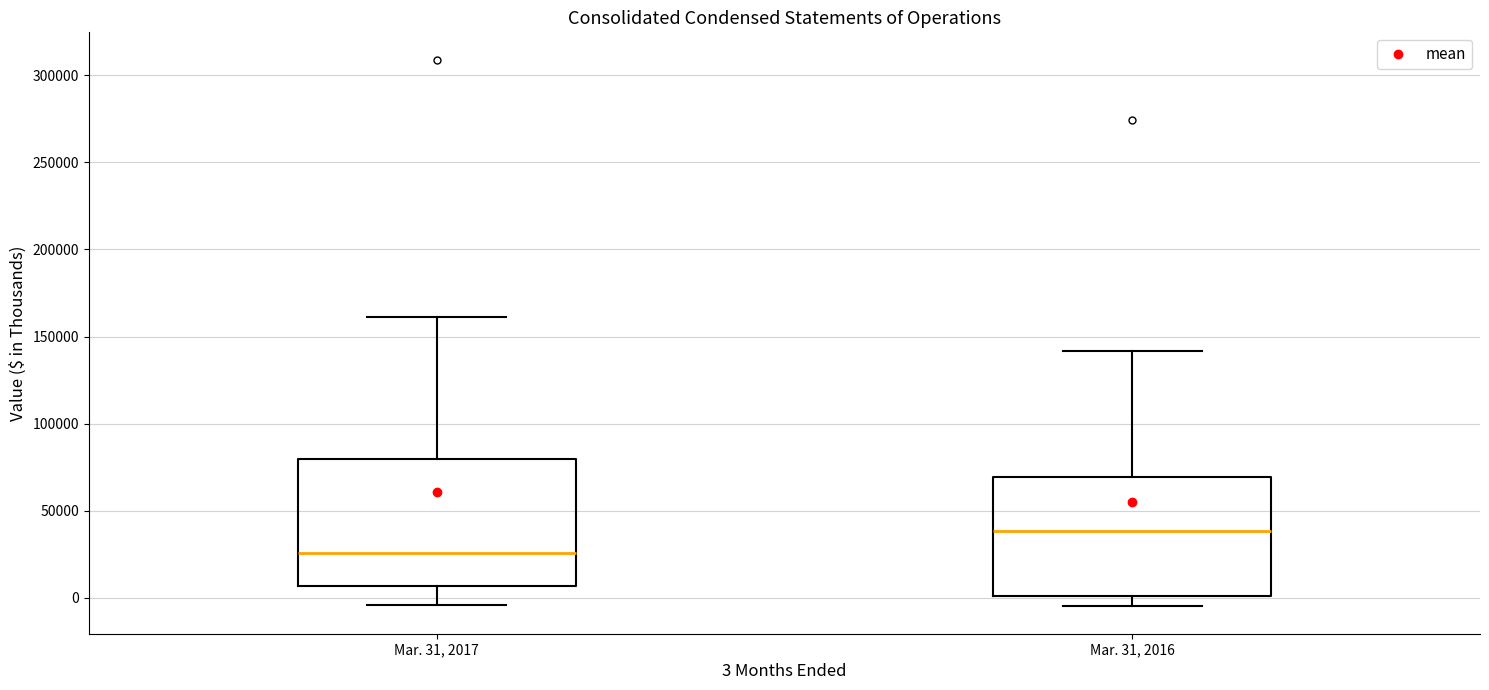

Where is the upper edge of the box for Mar. 31, 2016 on the y-axis? The values are not printed on the chart, so give them approximately, as read against the axis.

70000